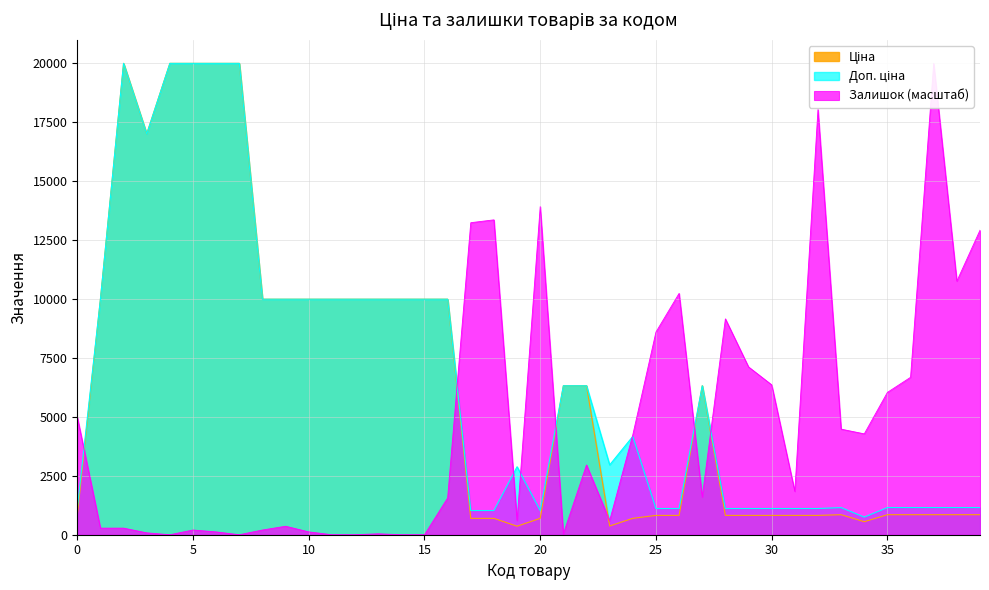

Is it true that Залишок equals 19964.2 at 276092103?

True